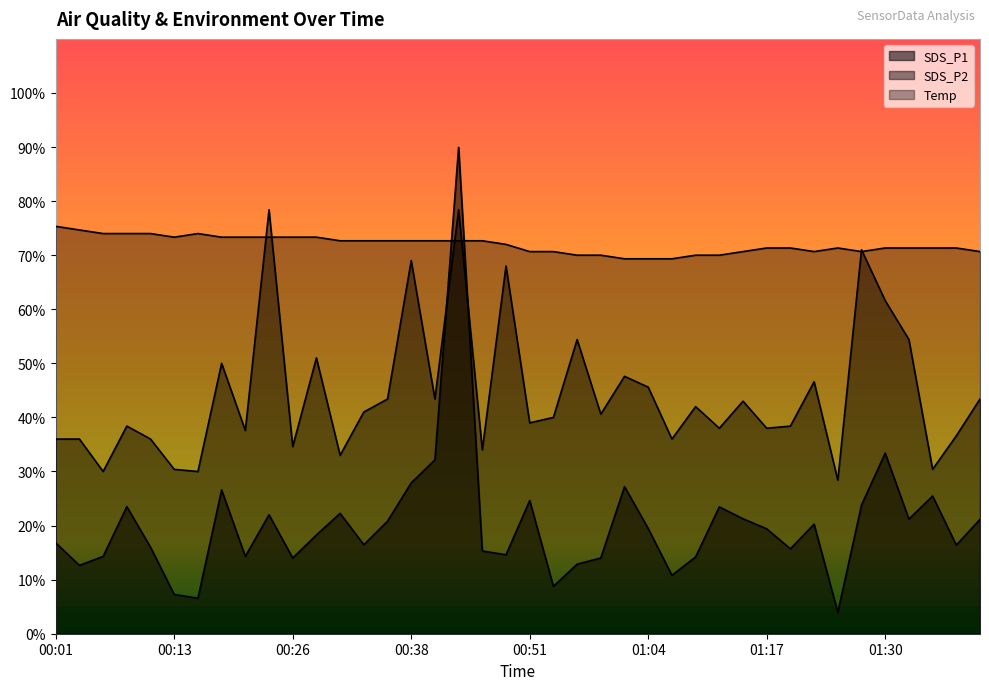

Where does the SDS_P2 series first go above 40?

00:18